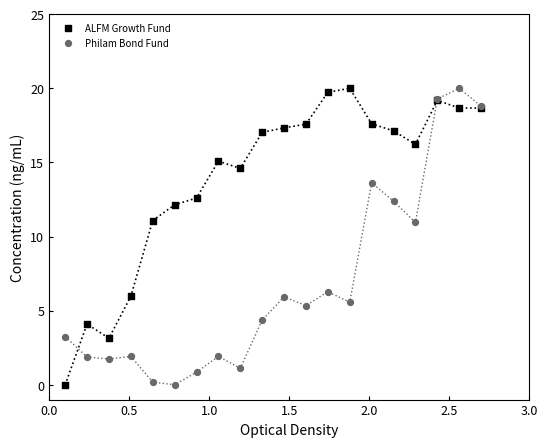

What is the X range (max minus min) for the scatter plot?

2.6